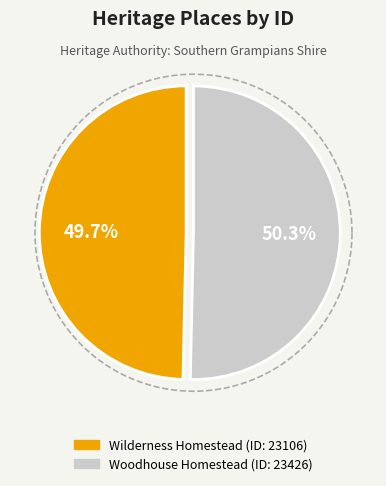

Which category has the smallest portion of the pie?

WILDERNESS HOMESTEAD COMPLEX